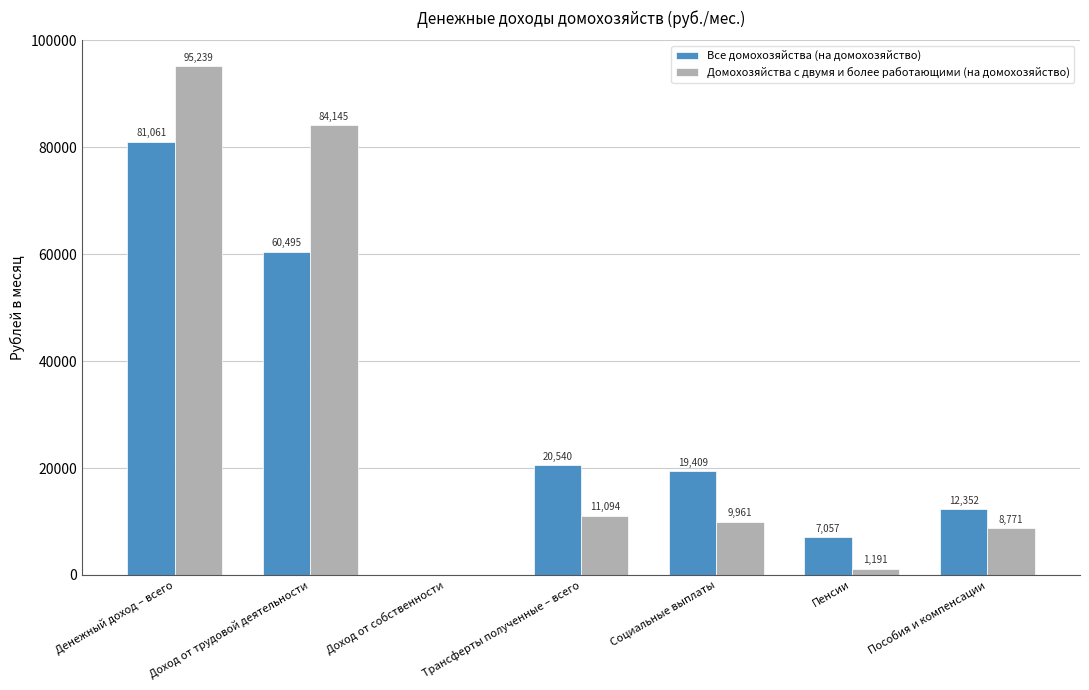

What is the sum of the Домохозяйства с двумя и более работающими (на домохозяйство) values at Доход от собственности and Денежный доход – всего?

95239.0